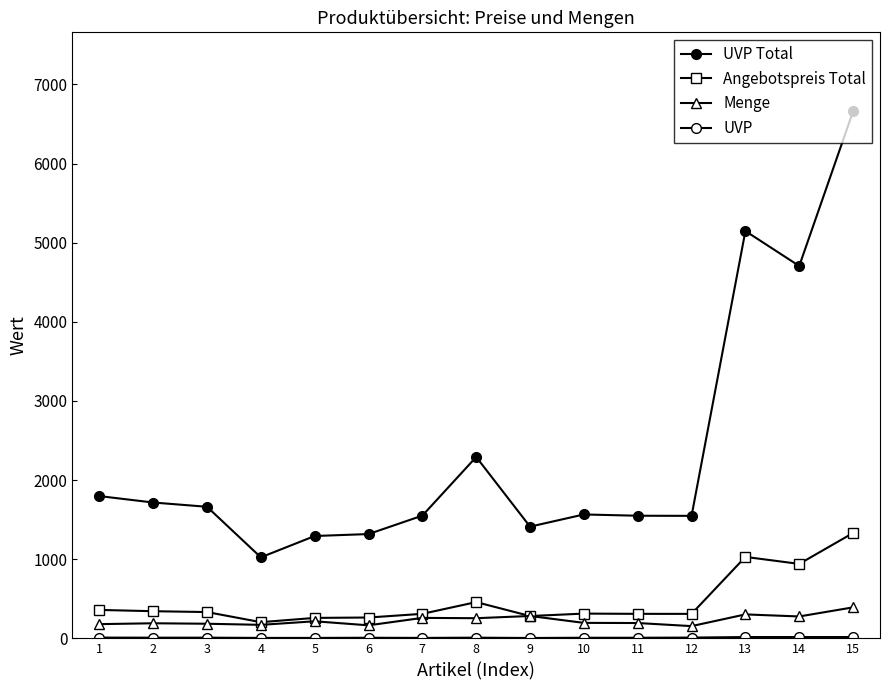

Is the value of UVP Total at 15 greater than the value of Angebotspreis Total at 3?

Yes